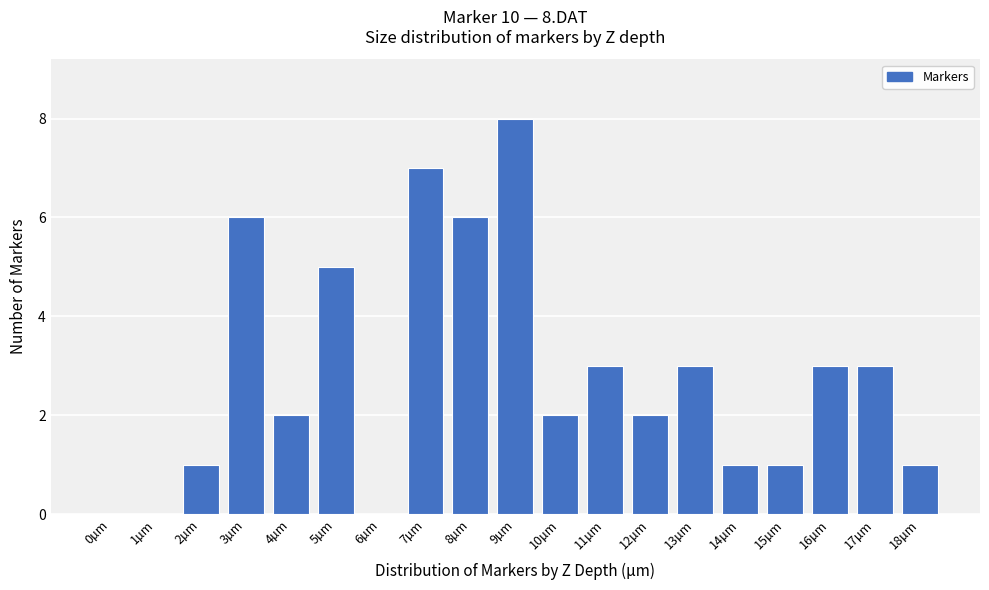

Reading right to left, transcribe all the data shown in this chart.

18µm=1	17µm=3	16µm=3	15µm=1	14µm=1	13µm=3	12µm=2	11µm=3	10µm=2	9µm=8	8µm=6	7µm=7	6µm=0	5µm=5	4µm=2	3µm=6	2µm=1	1µm=0	0µm=0